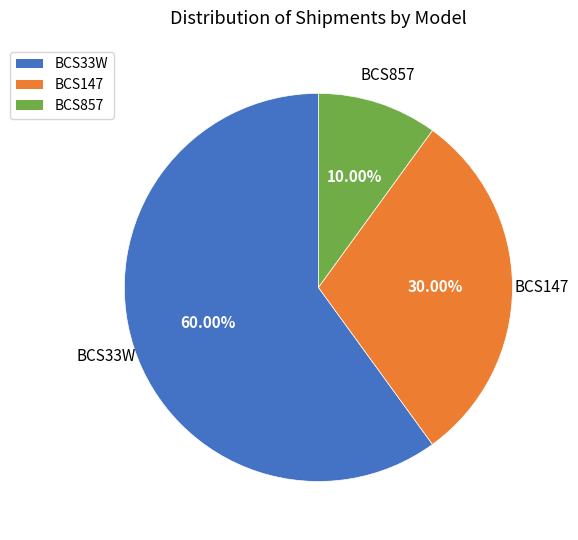

How many segments does this pie chart have?

3